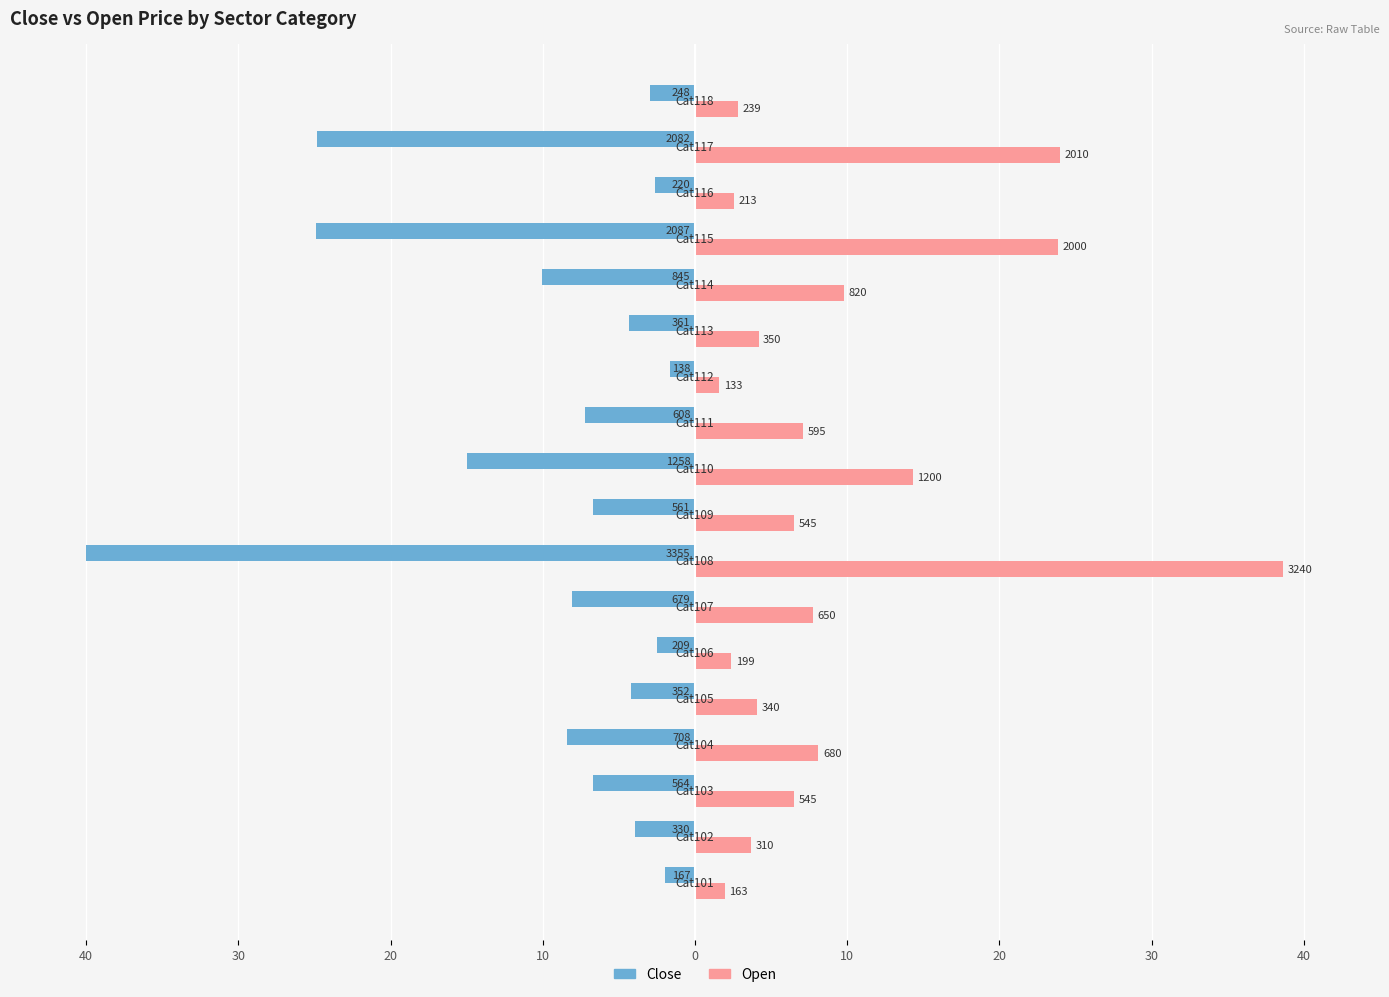

What are all the series names shown in the legend?

Close, Open